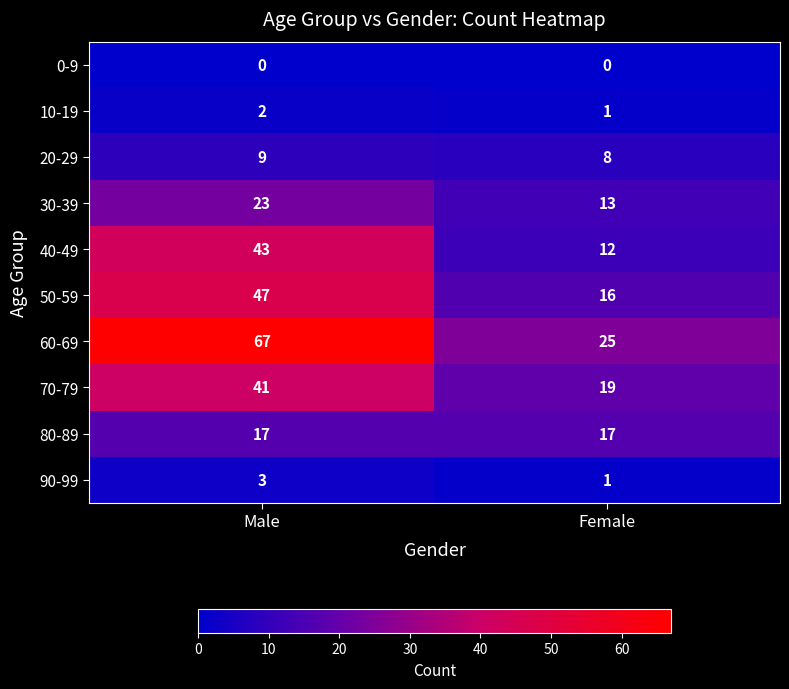

What is the maximum value shown in the chart?

67